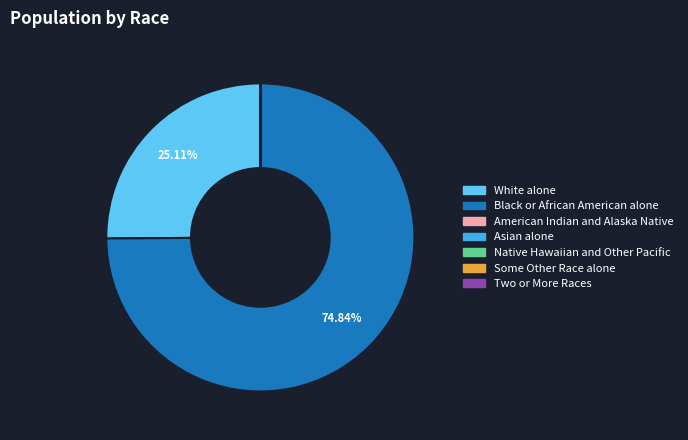

Which has a higher value, White alone or Black or African American alone?

Black or African American alone